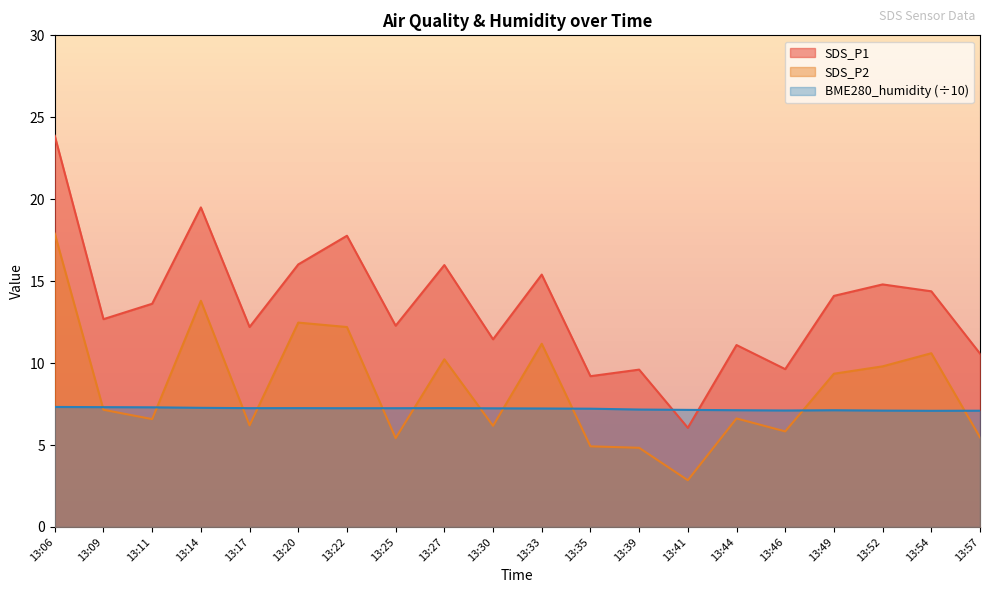

At which category does SDS_P2 reach its first local valley?

13:11